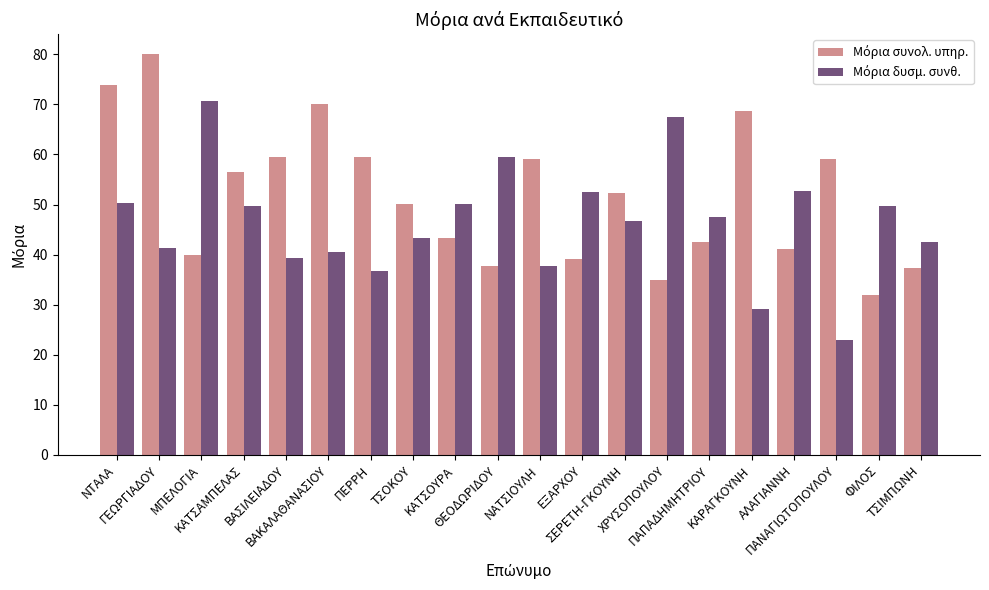

What is the greatest value displayed?

80.0